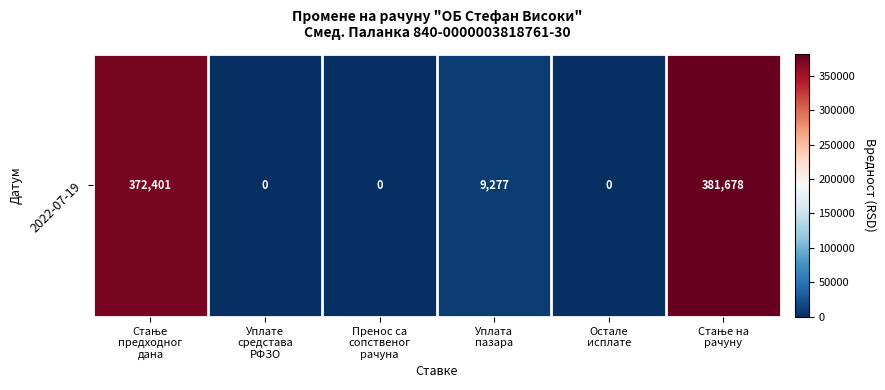

How many positive values are there?

3